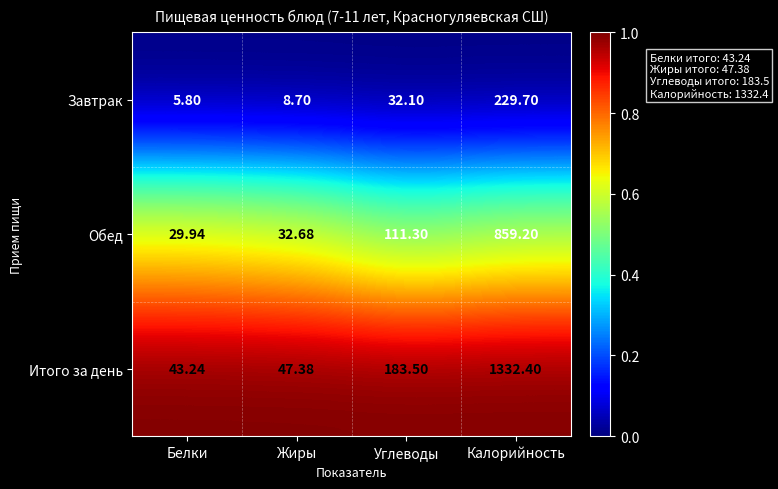

At which category is the sum across all series the highest?

Калорийность